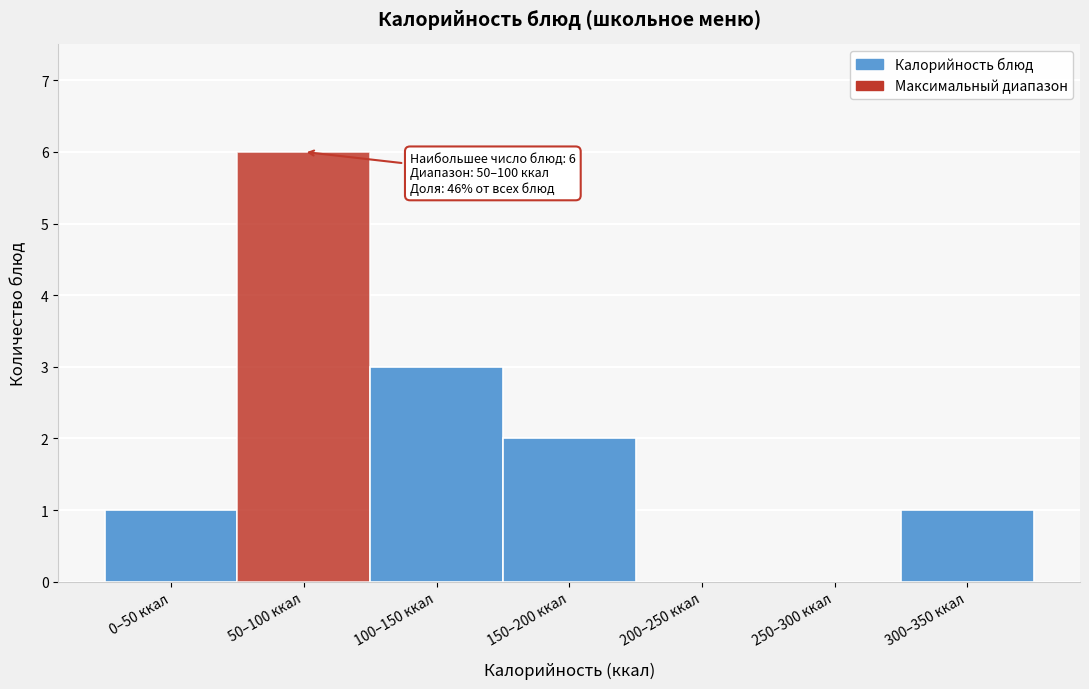

Reading left to right, what are all the values shown in this chart?

0–50 ккал=1	50–100 ккал=6	100–150 ккал=3	150–200 ккал=2	200–250 ккал=0	250–300 ккал=0	300–350 ккал=1